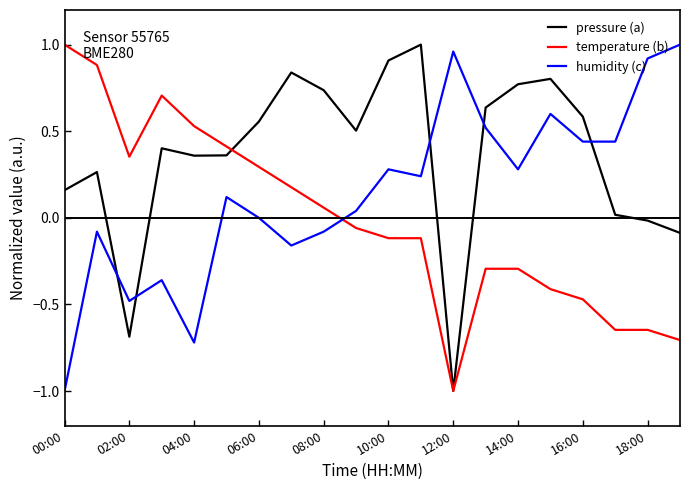

What is the minimum value shown in the chart?

-1.0